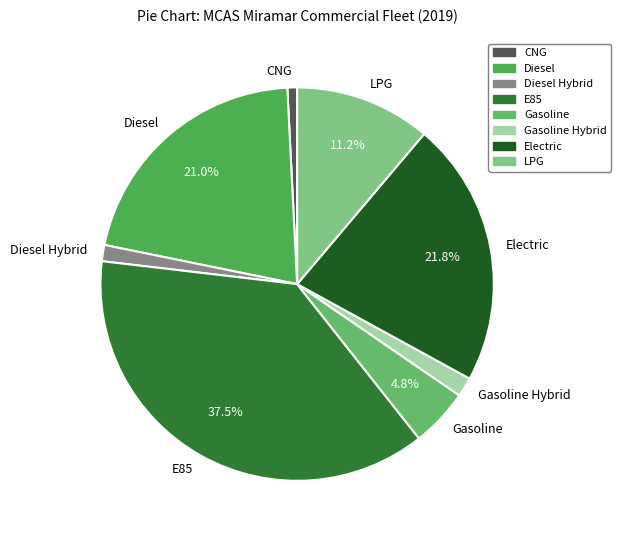

Does CNG account for over 50% of the chart?

No